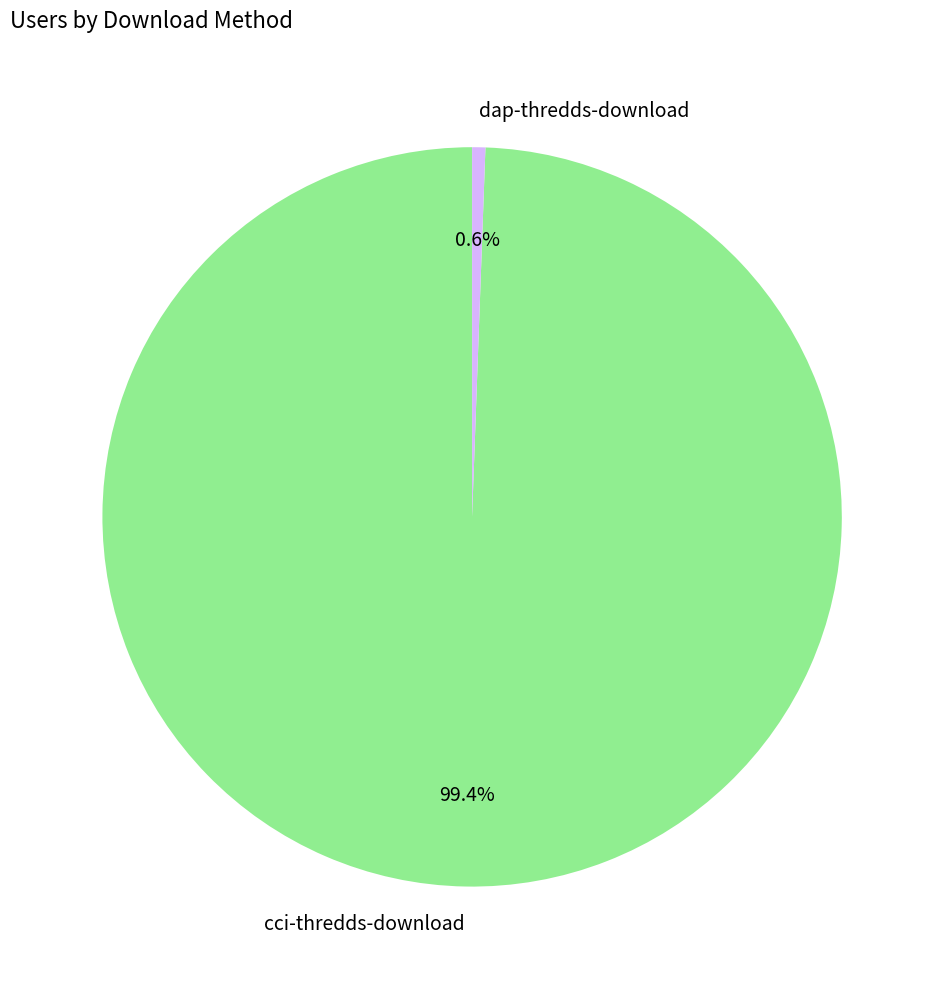

Count the number of slices in the pie.

2